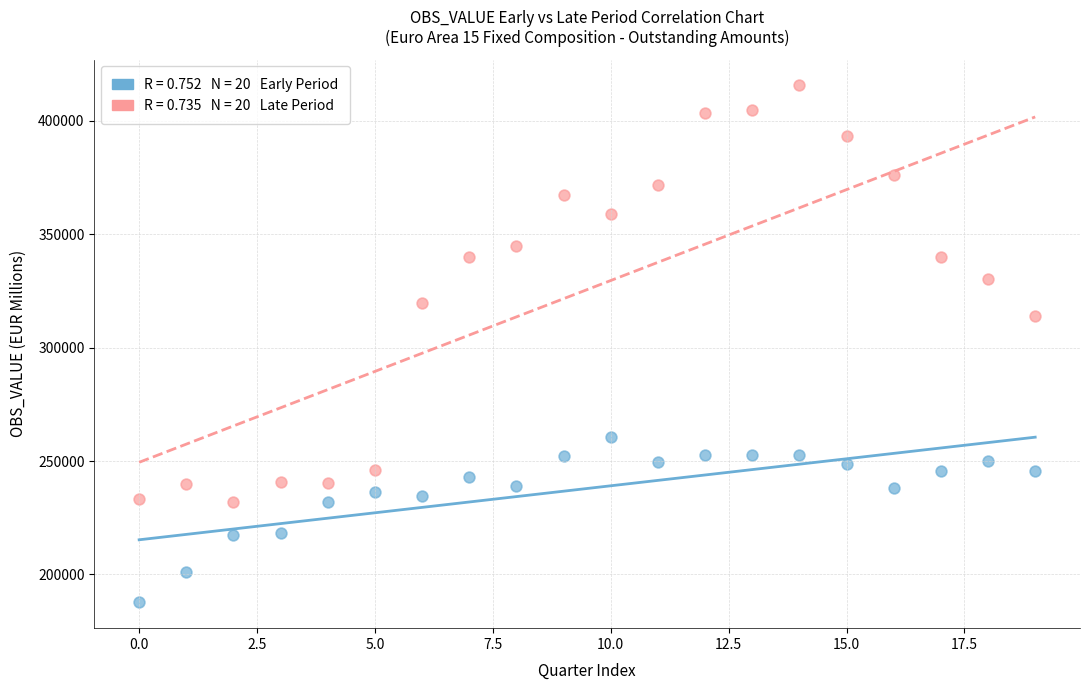

Across all data points, what is the range of Y values (max minus min)?

227892.4